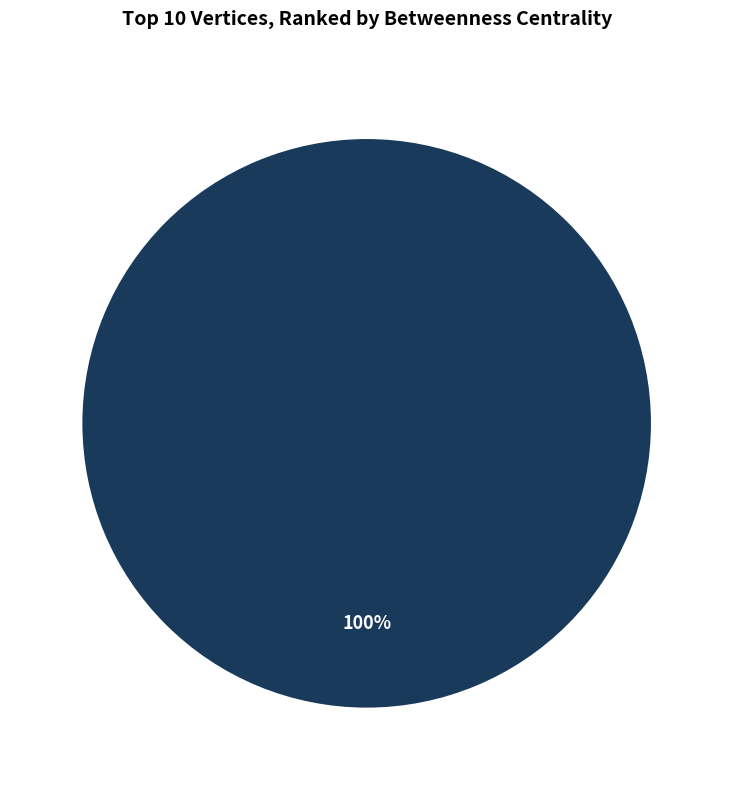

Is there any slice that represents more than half of the pie?

Yes